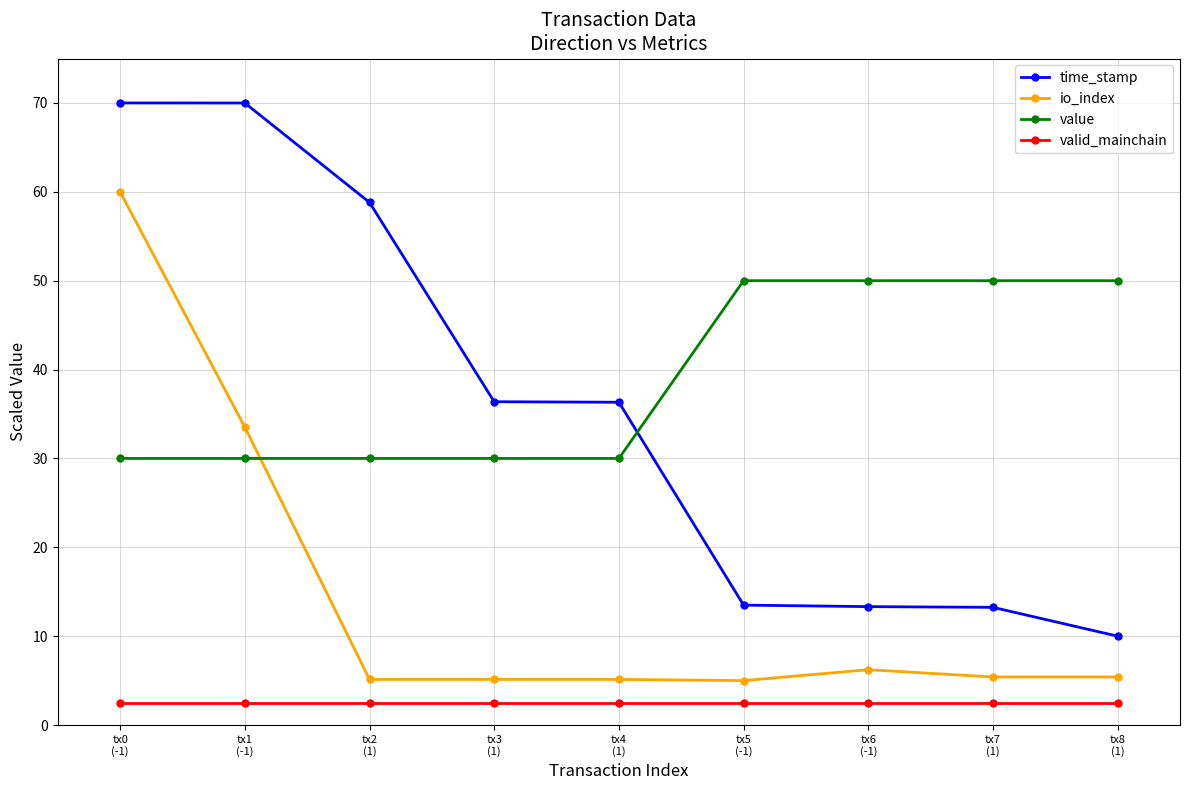

What is the highest value of the time_stamp series?

70.0